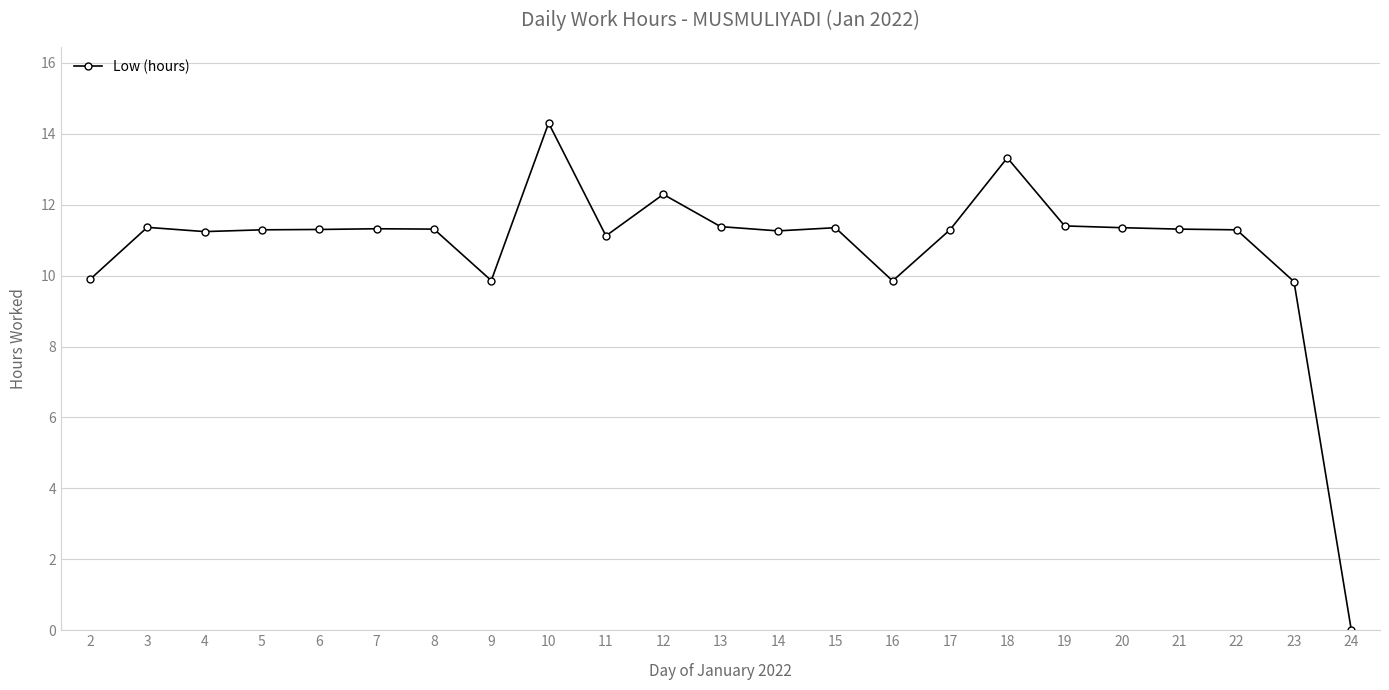

True or false: the data shows 11.3 at 22.

True